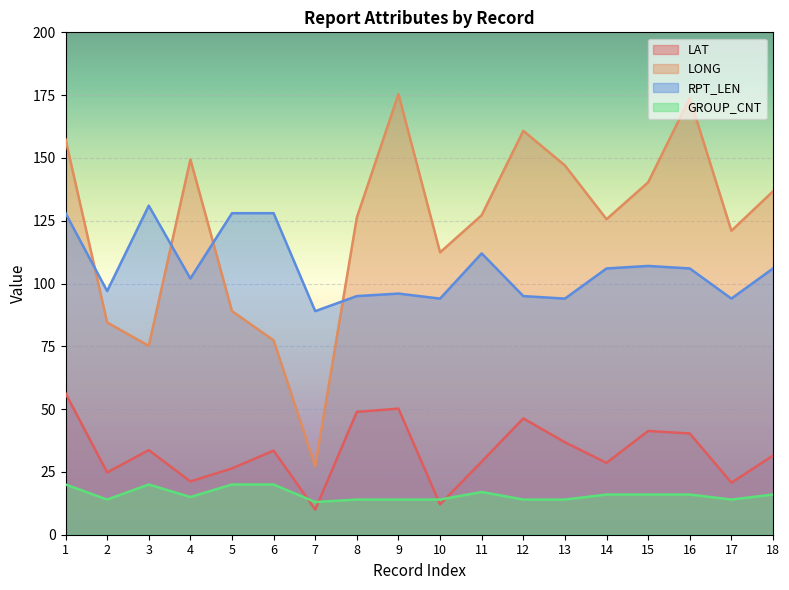

The value of RPT_LEN at 16 is 185.7. True or false?

False